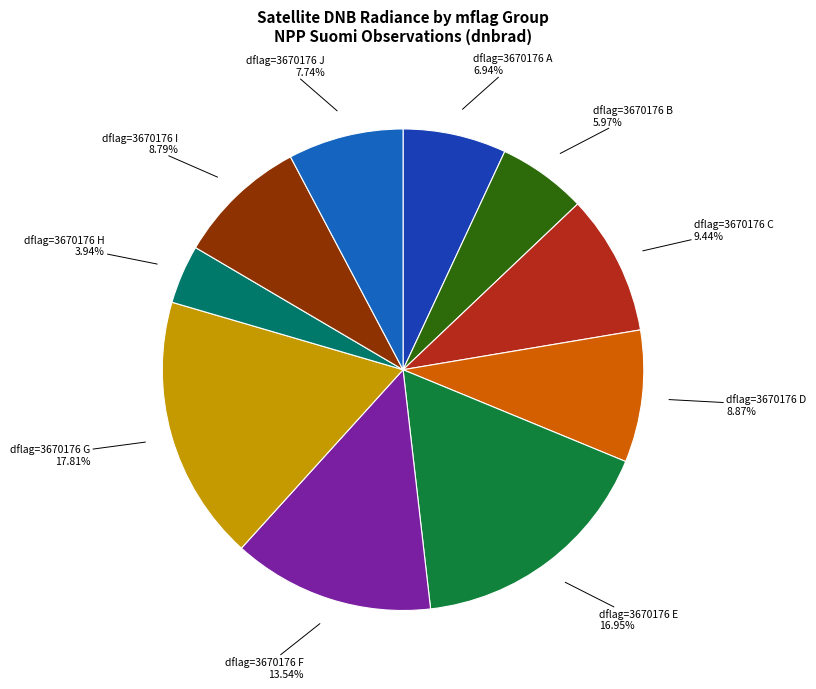

What is the smallest slice in the pie chart?

dflag=3670176 H